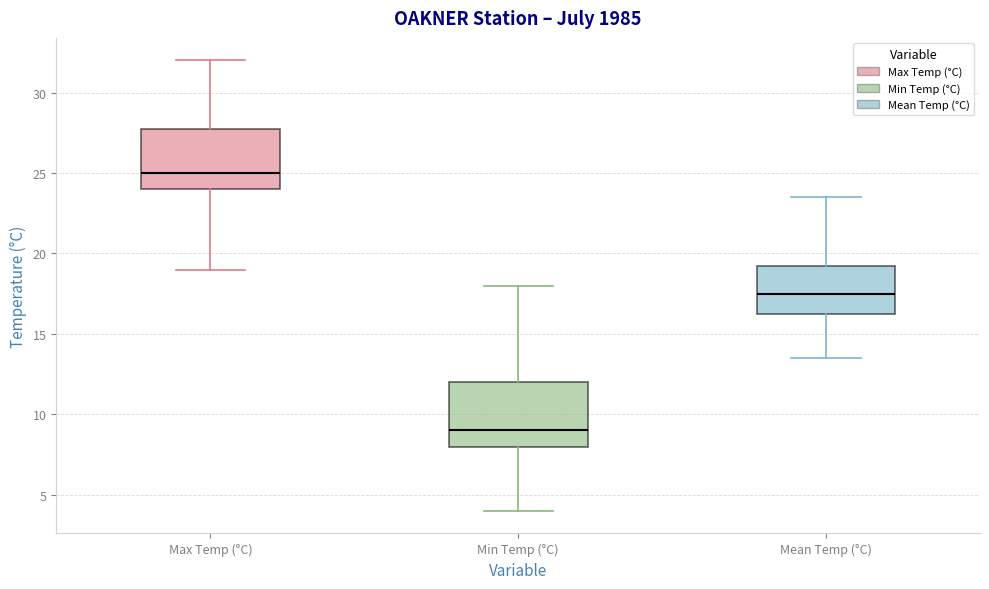

Which box's median line is the highest?

Max Temp (°C)